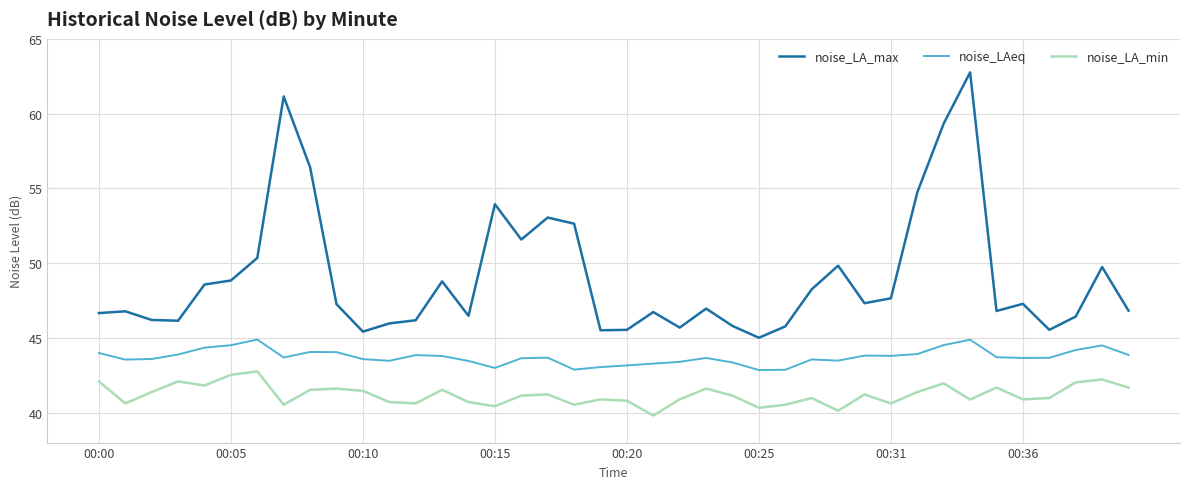

What is the difference between the second highest and second lowest values in the noise_LA_min series?

2.4